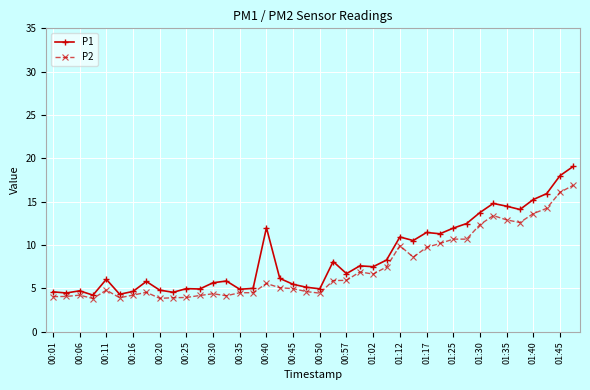

What is the maximum value for P1?

19.1